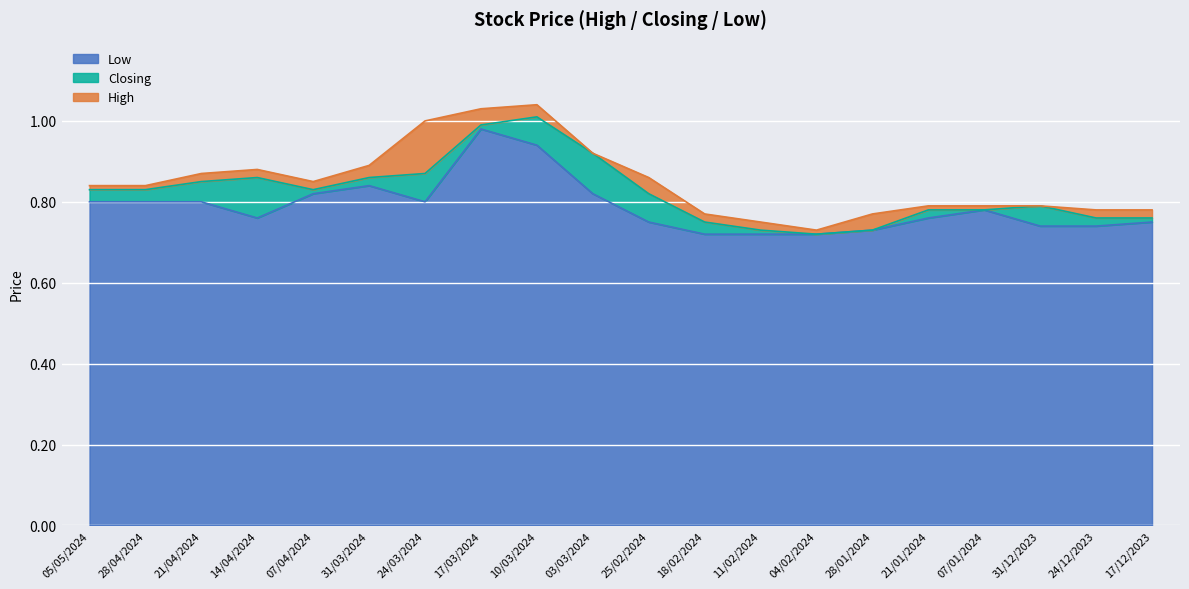

Which series has the widest spread of values?

High